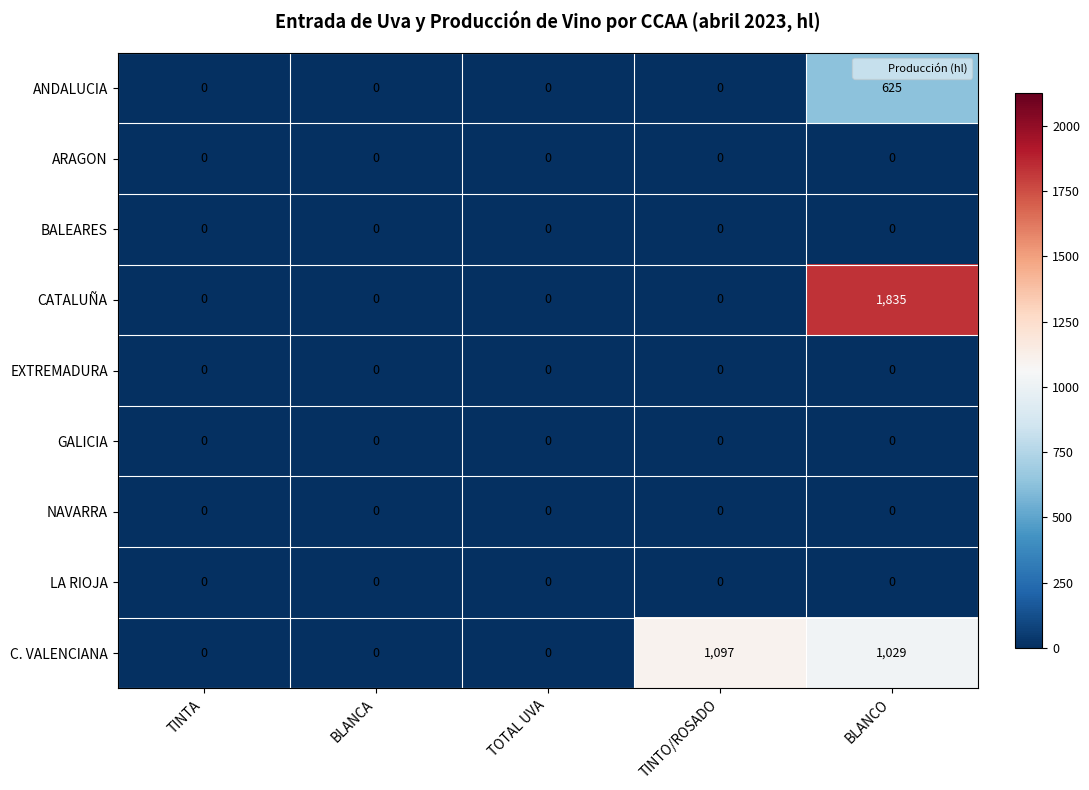

Which series has the widest spread of values?

CATALUÑA